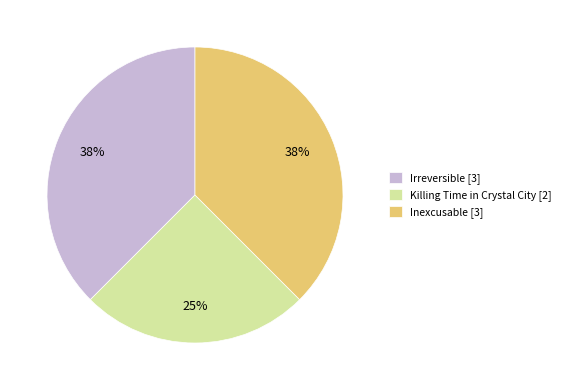

Combined, do Irreversible and Killing Time in Crystal City account for over 50%?

Yes